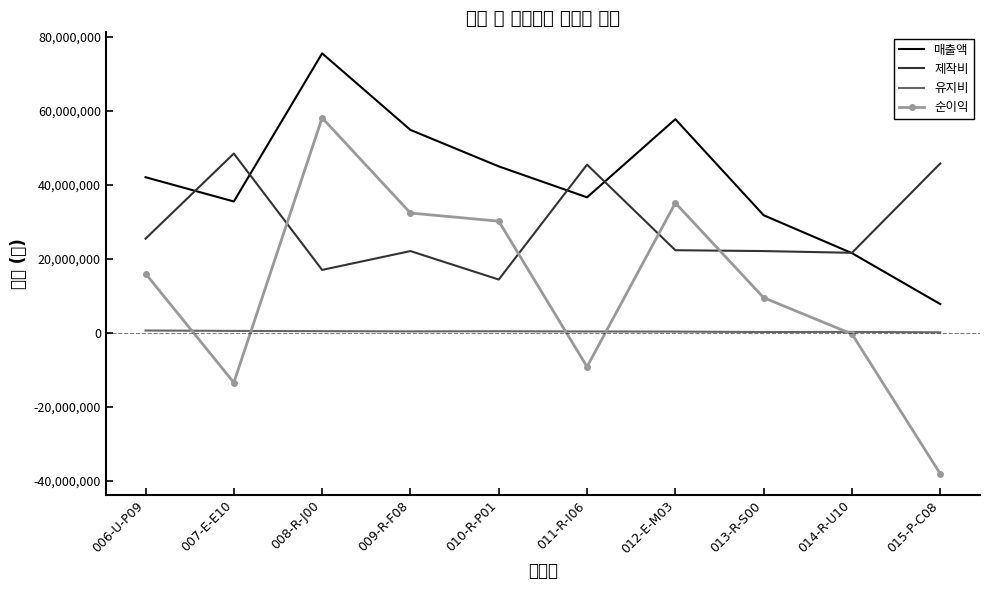

True or false: 제작비 and 유지비 cross at least once.

False